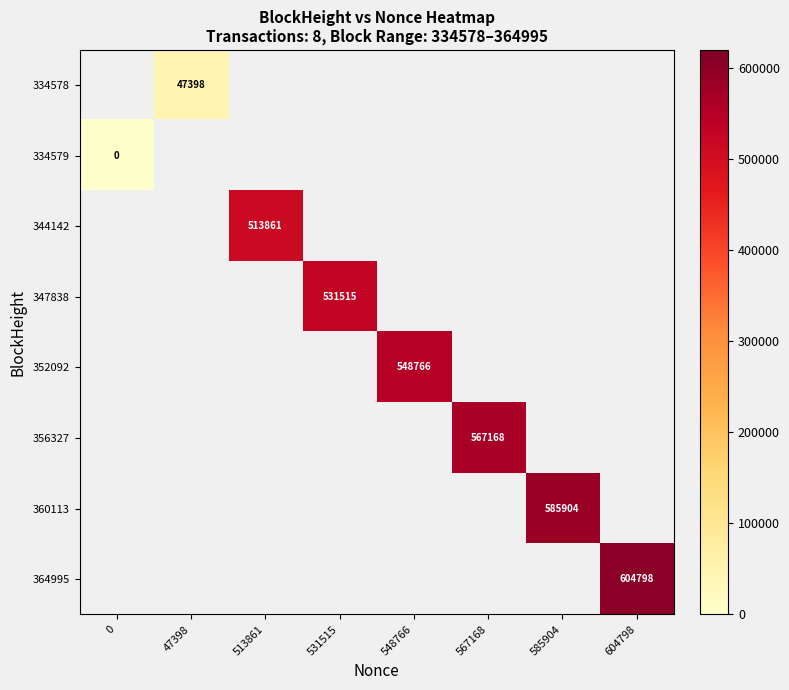

The 334578 series shows 0.0 at 604798. True or false?

True